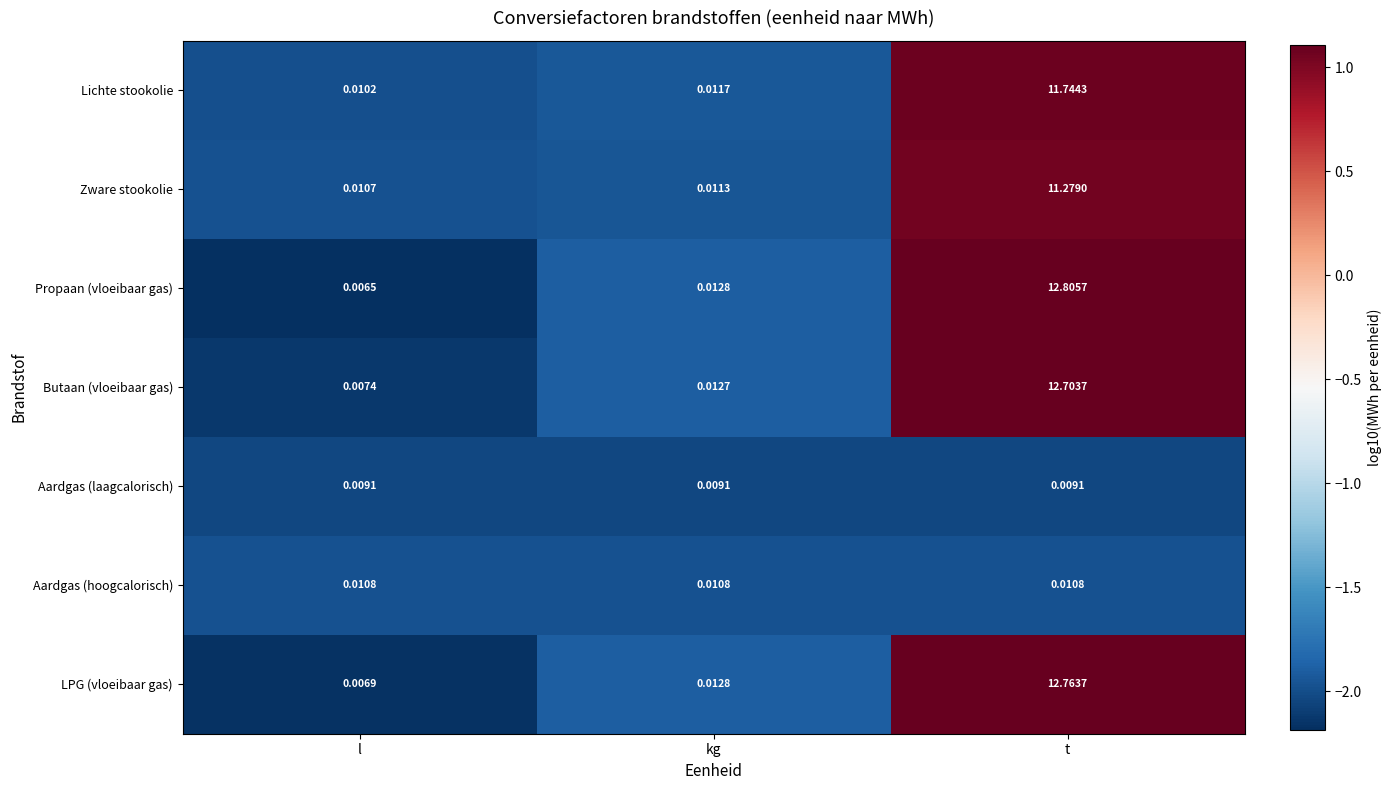

At how many categories does at least one series exceed 0?

3